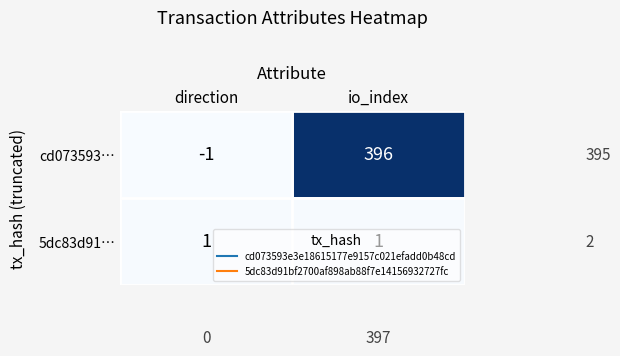

What is the difference between the cd073593… values at io_index and direction?

397